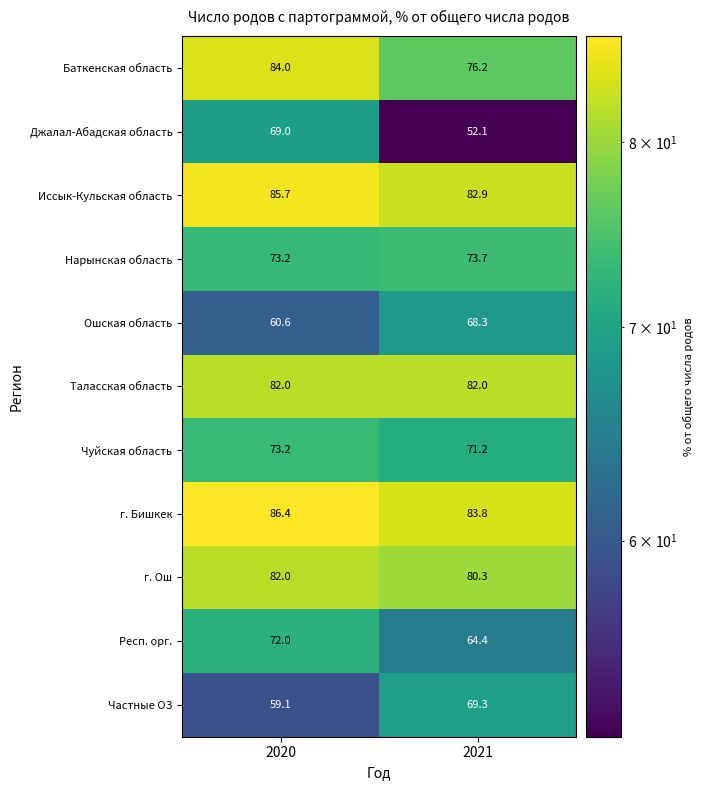

How many distinct data groups are displayed?

11